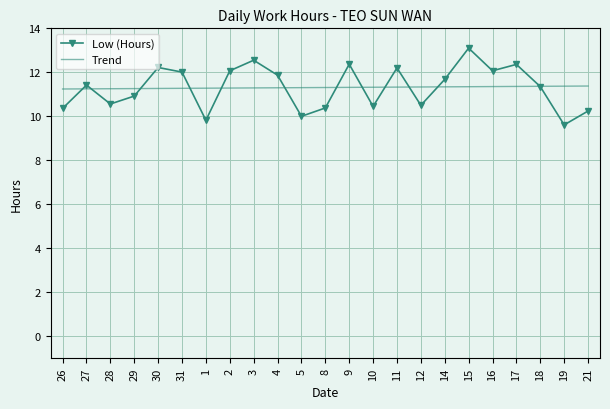

True or false: Low (Hours) and Trend cross at least once.

True